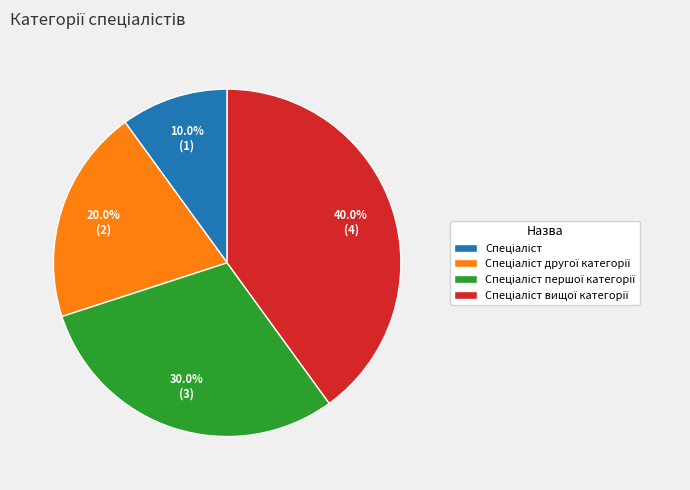

Is there a majority slice in this chart?

No